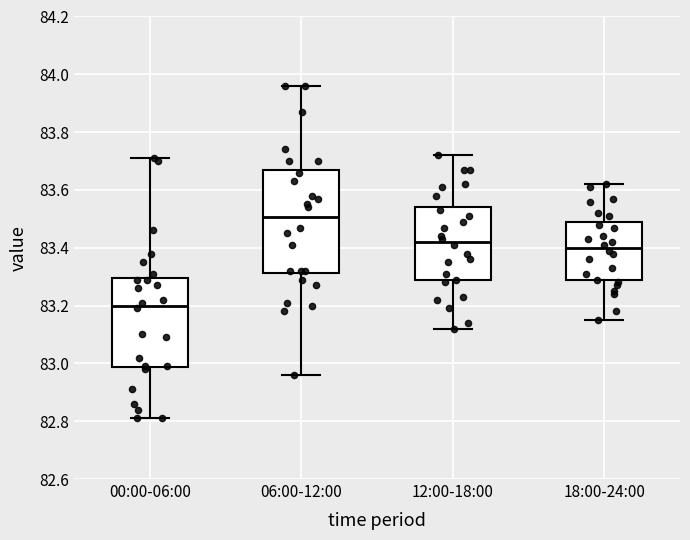

Reading left to right, transcribe this box plot: for each box, give where its median line is, the range the box spans, and where its two whiskers end, as read against the y-axis. The values are not printed on the chart, so give them approximately, as read against the axis.

00:00-06:00: median 83.20, box 82.98 to 83.30, whiskers 82.82 to 83.72
06:00-12:00: median 83.50, box 83.32 to 83.68, whiskers 82.96 to 83.96
12:00-18:00: median 83.42, box 83.28 to 83.54, whiskers 83.12 to 83.72
18:00-24:00: median 83.40, box 83.28 to 83.48, whiskers 83.16 to 83.62